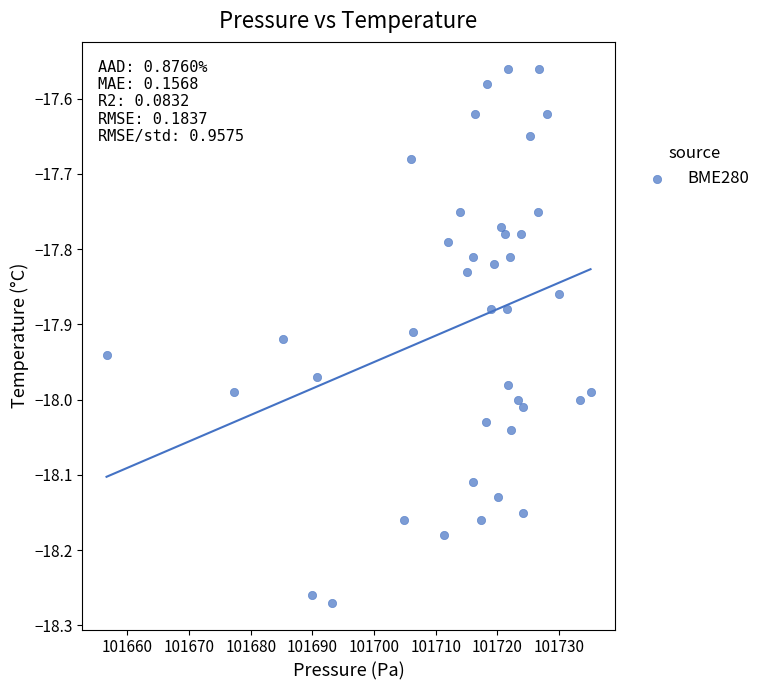

What is the range of X values (max minus min)?

78.5